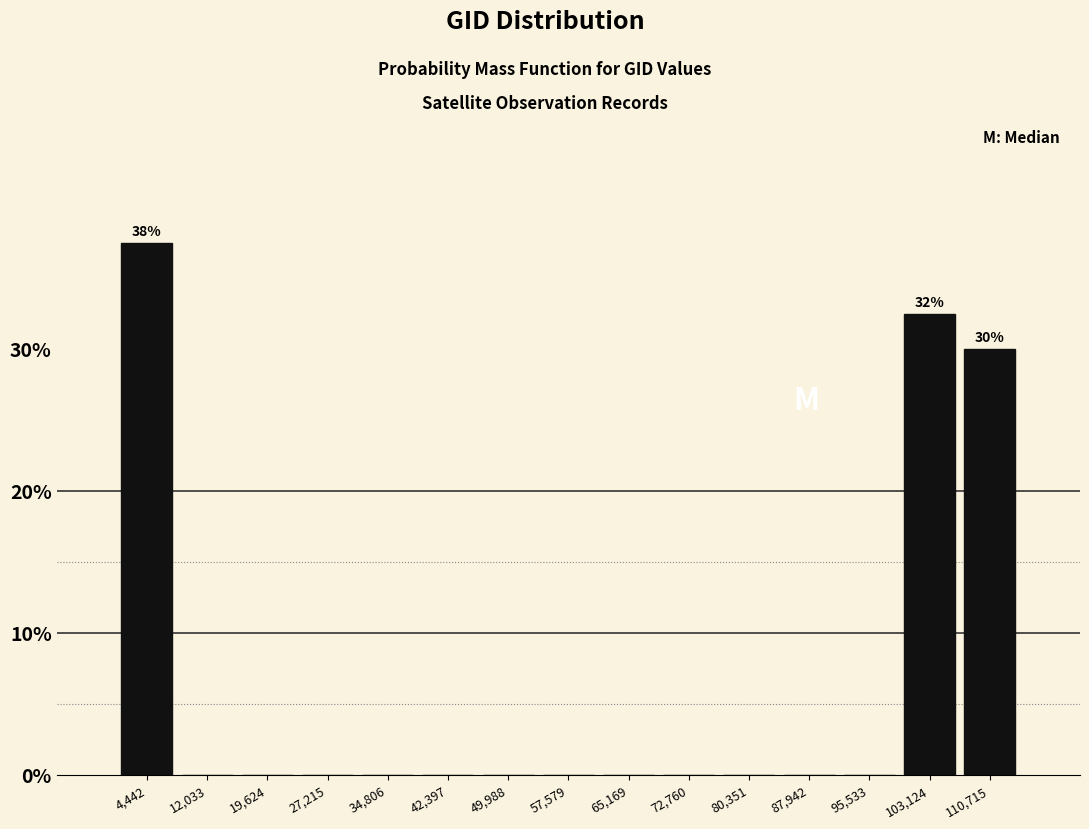

Over which range of the x-axis is the bar tallest?

1000 to 8000